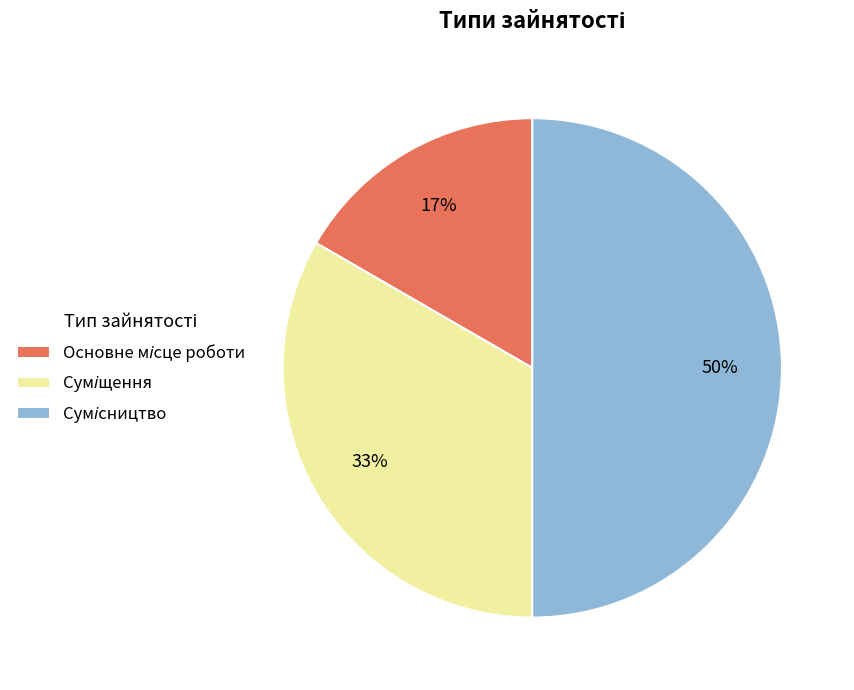

To the nearest percent, what is the average slice percentage?

33%